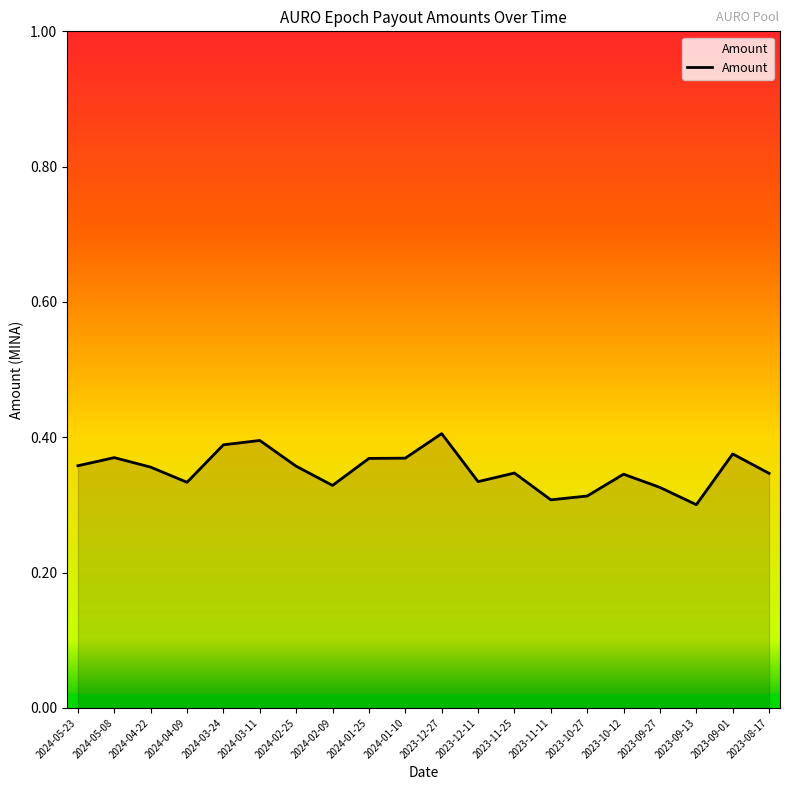

What position from the right is 2023-08-17?

1